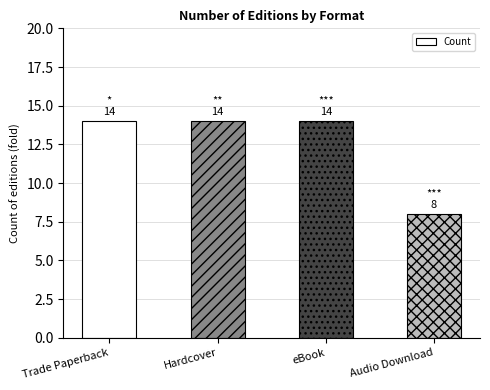

The value at eBook is 21. True or false?

False